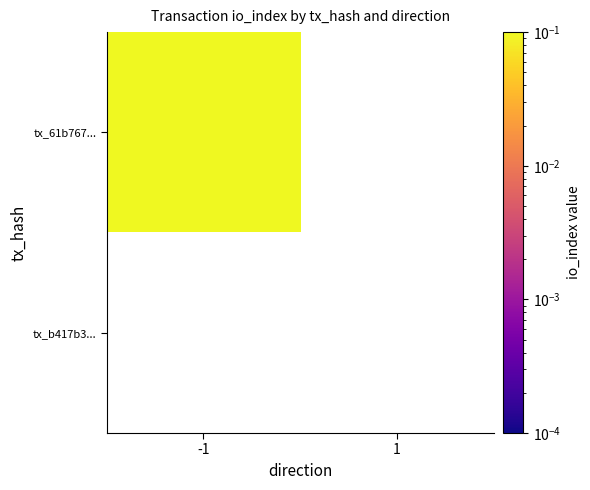

How many categories are shown in the chart?

2